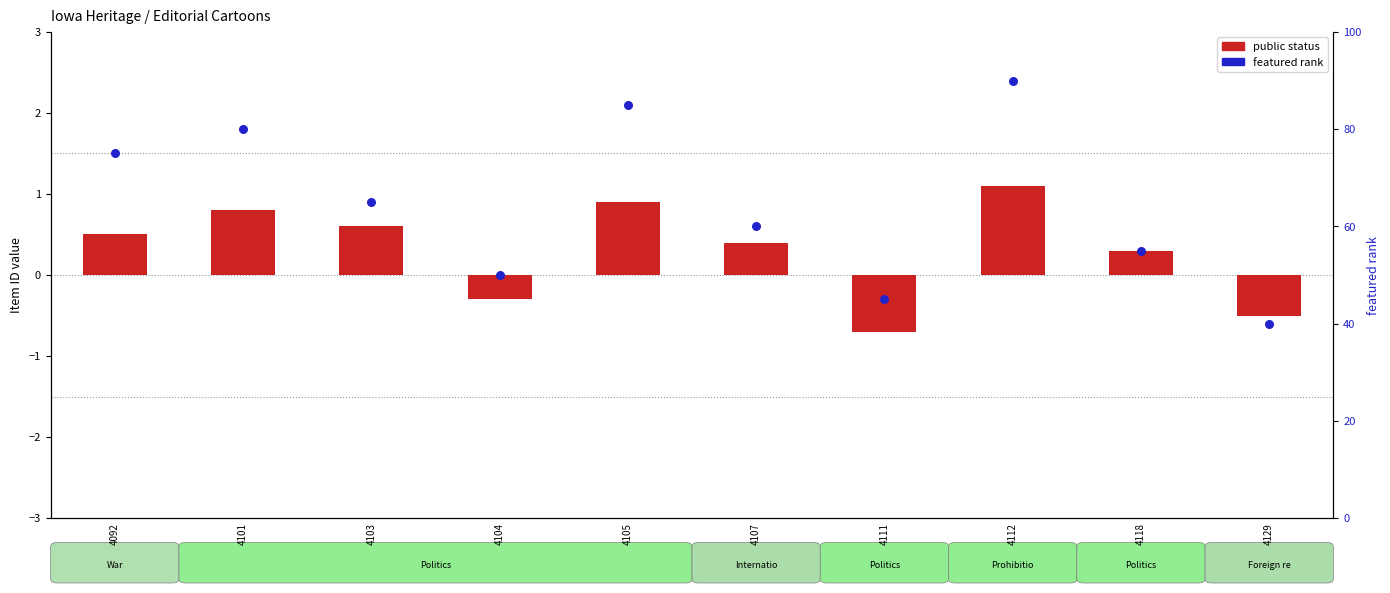

Is the value of public status at 4118 greater than the value of featured rank at 4104?

No